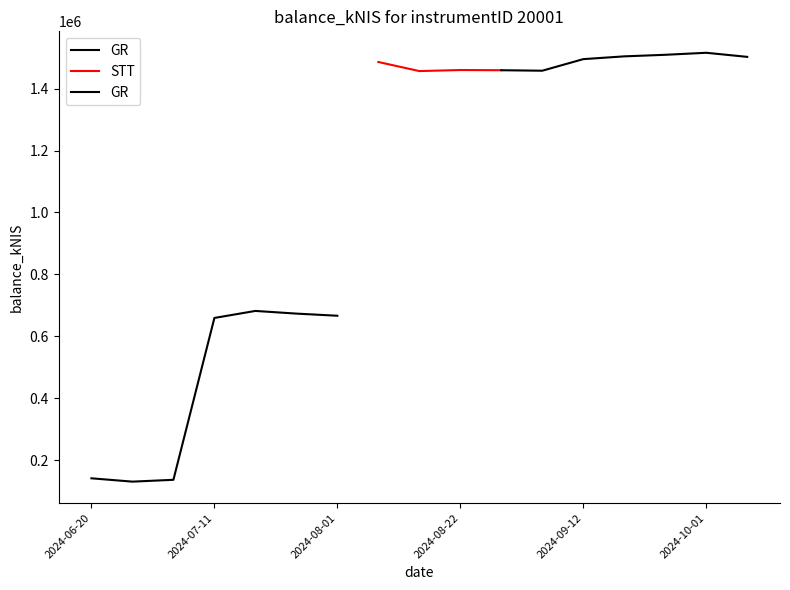

Does the chart display data point markers on the line(s)?

No